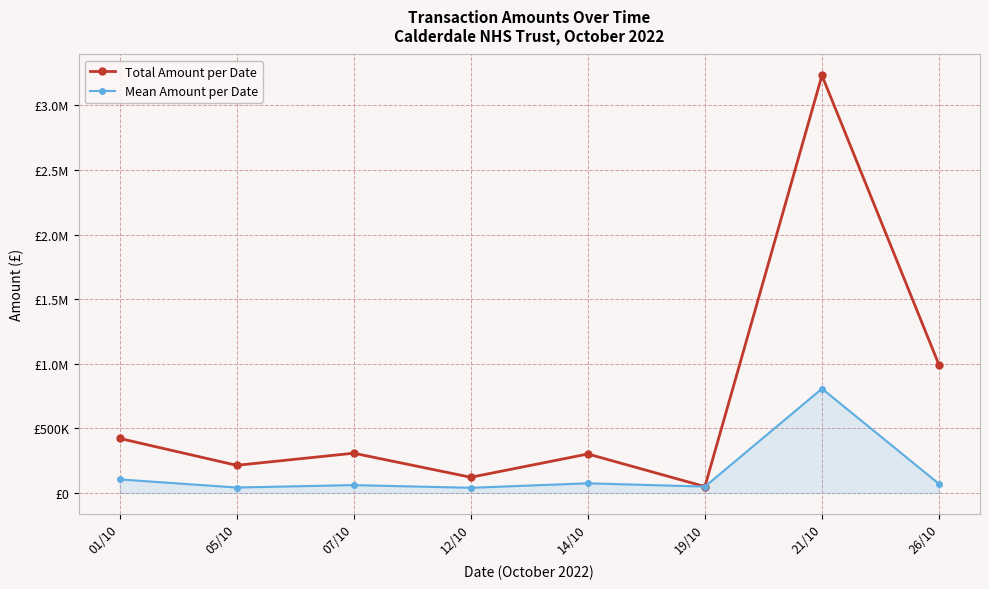

What is the spread (max minus min) of values at 05/10?

171775.0